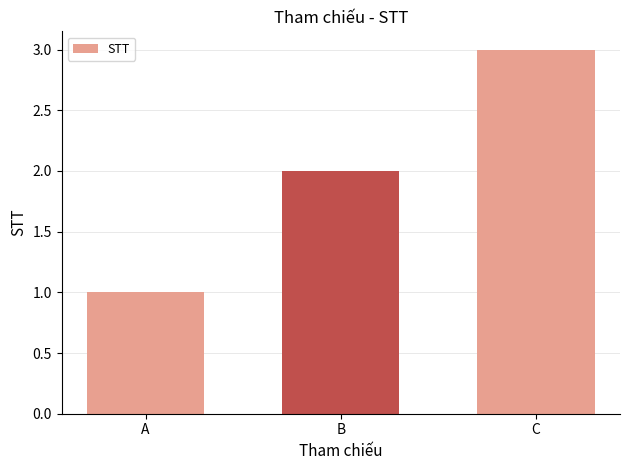

Which category has the highest value across all series?

C